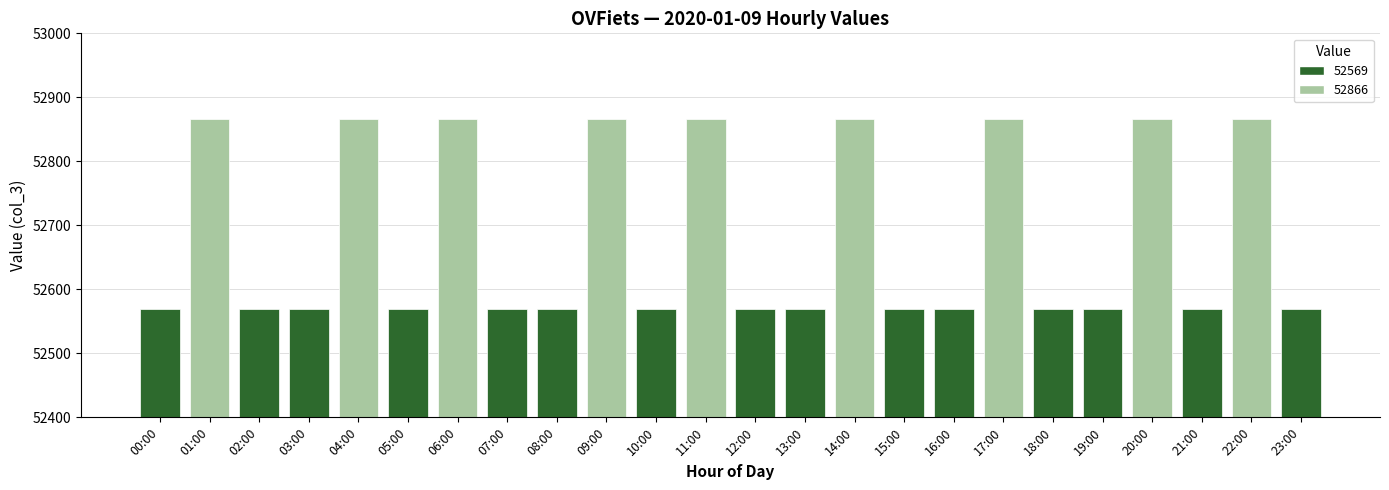

True or false: the data shows 52569 at 07:00.

True